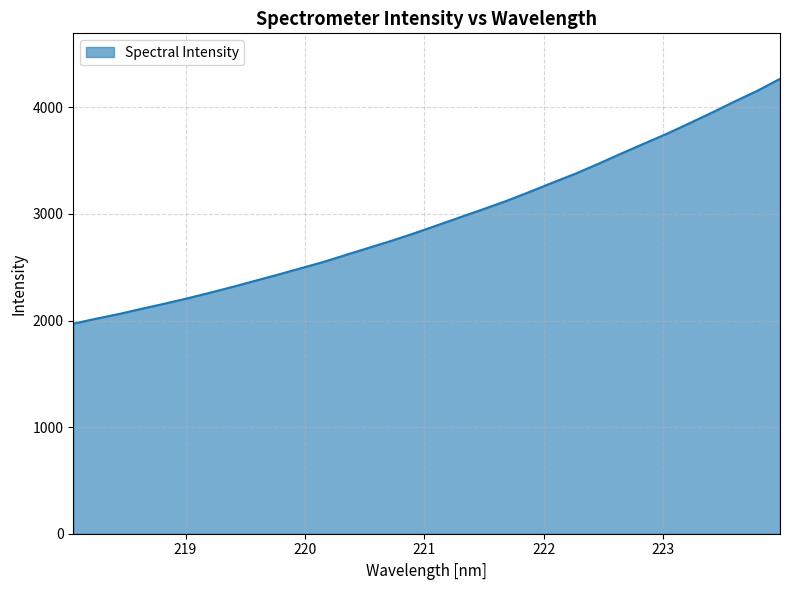

What is the greatest value displayed?

4267.8